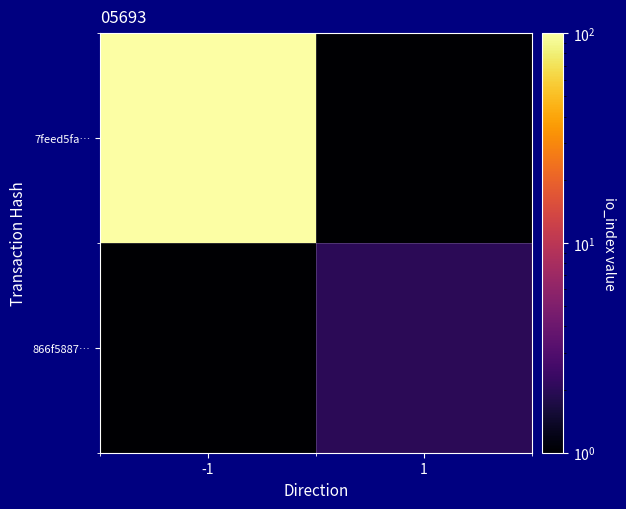

Which series has the largest range (max minus min)?

7feed5fa…